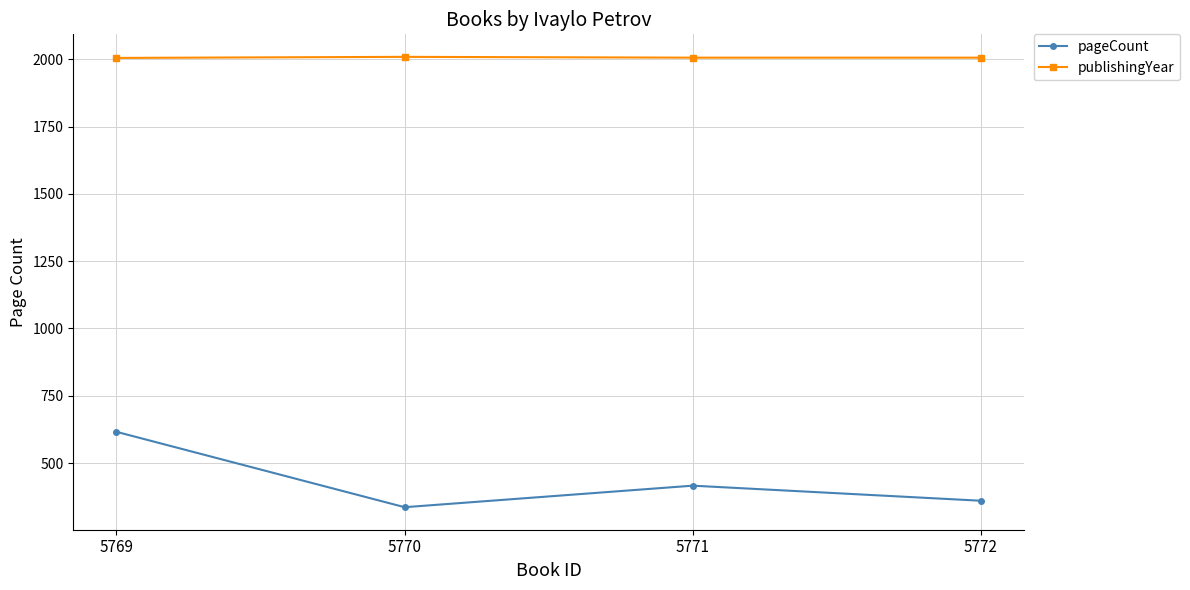

What is the maximum value for pageCount?

616